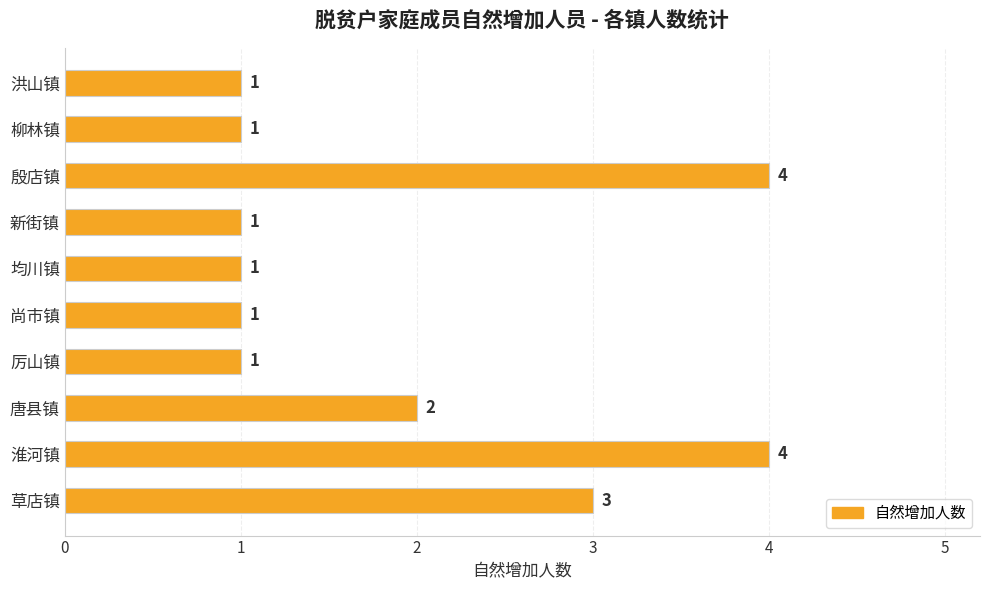

Are the bars grouped side by side (vs. stacked)?

No